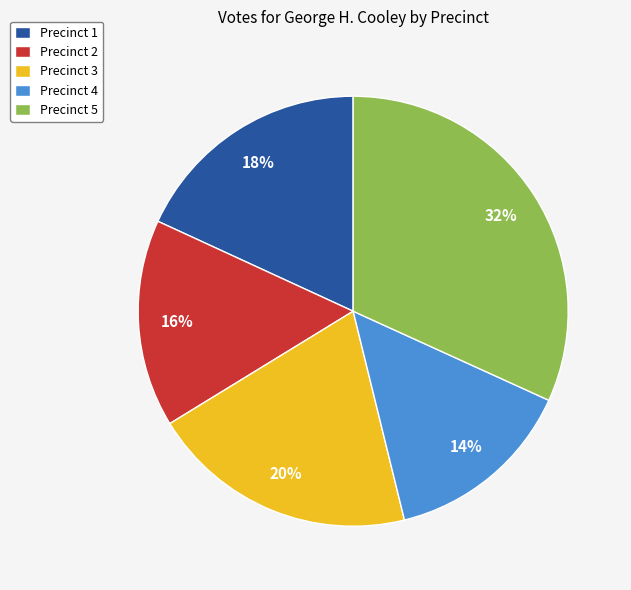

True or false: Precinct 1 accounts for 24% of the total.

False